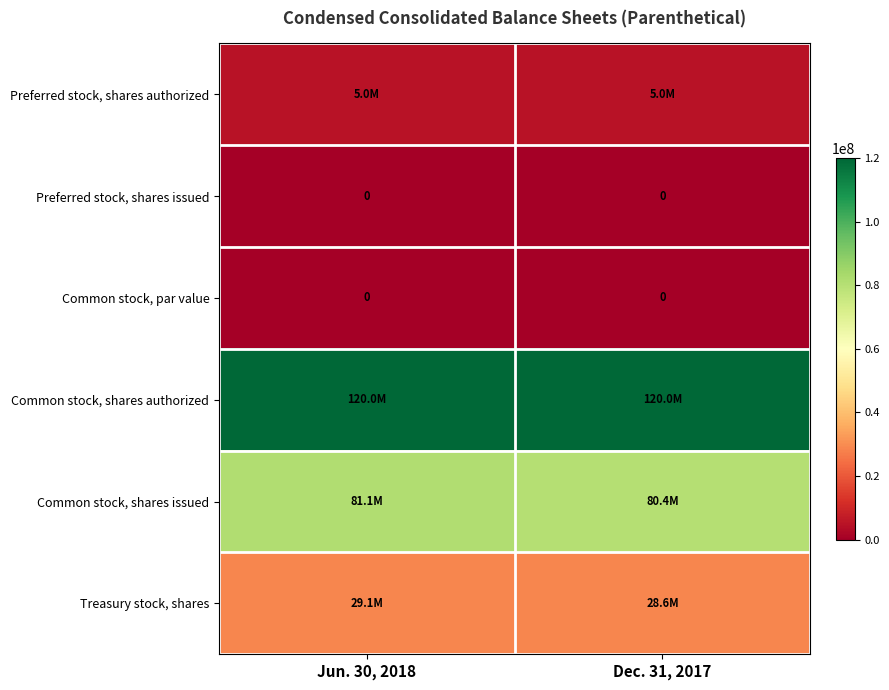

What is the lowest value of the Preferred stock, shares authorized series?

5000000